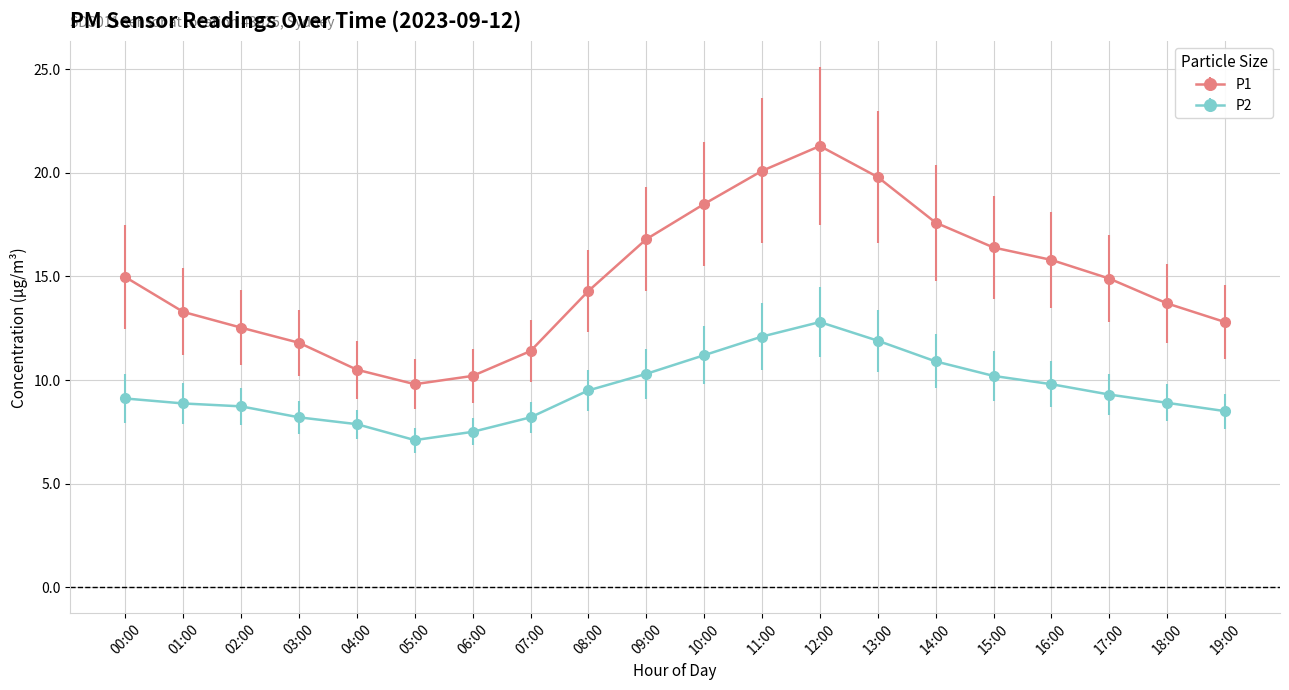

At which category is the sum across all series the highest?

12:00